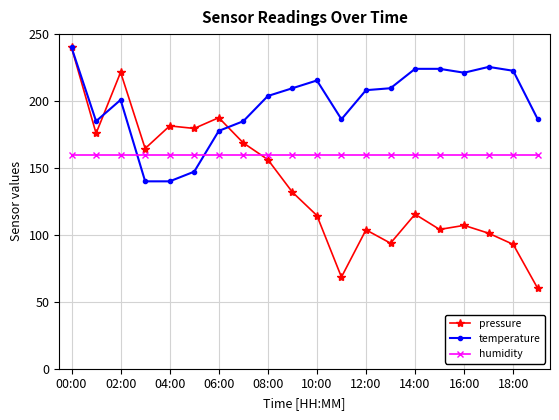

What is the value of the temperature point at the 1st from the left?

240.0